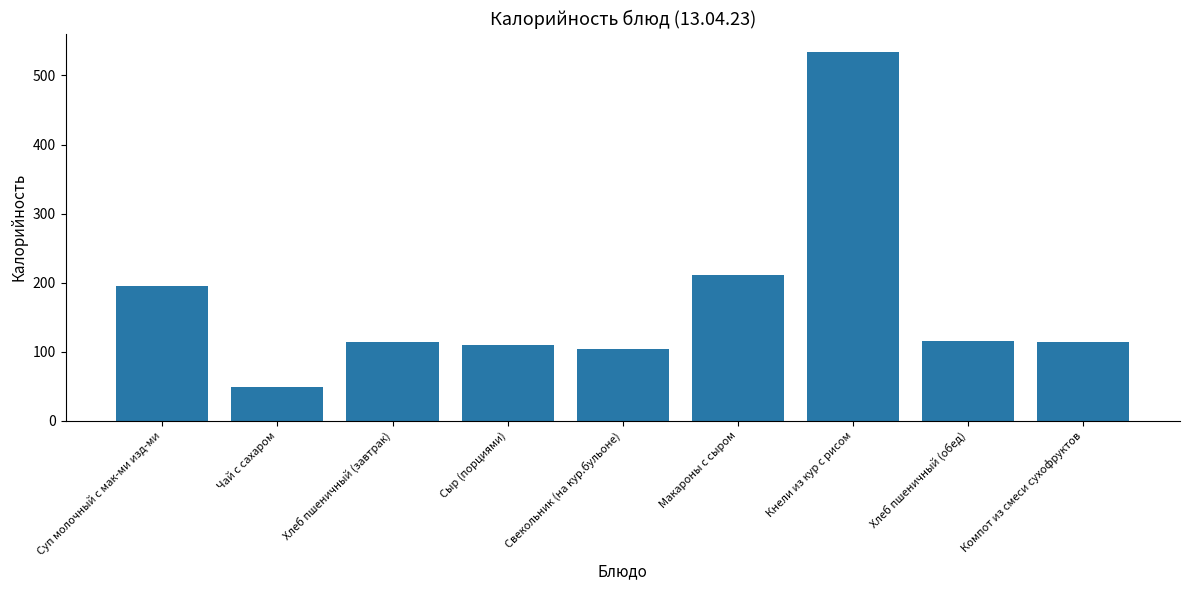

True or false: the data shows 108 at Кнели из кур с рисом.

False